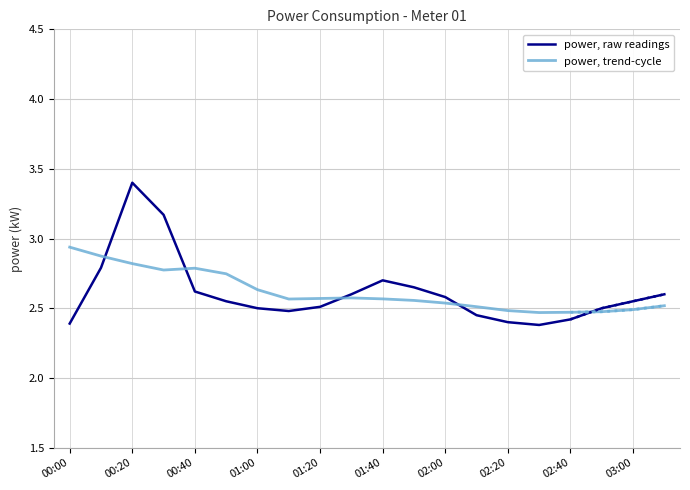

What is the minimum value shown in the chart?

2.4